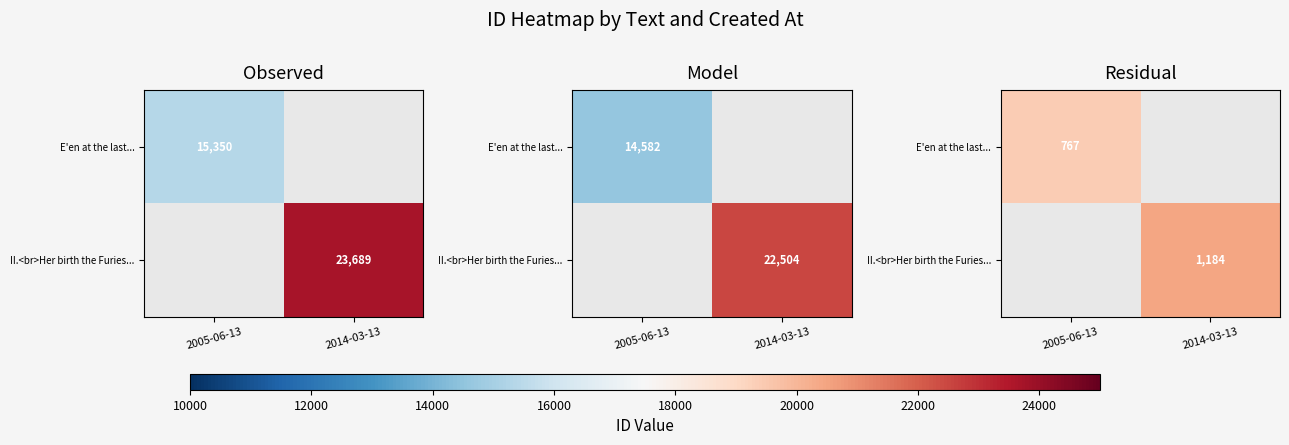

List the labels in order of II.<br>Her birth the Furies... value, largest first.

2005-06-13, 2014-03-13